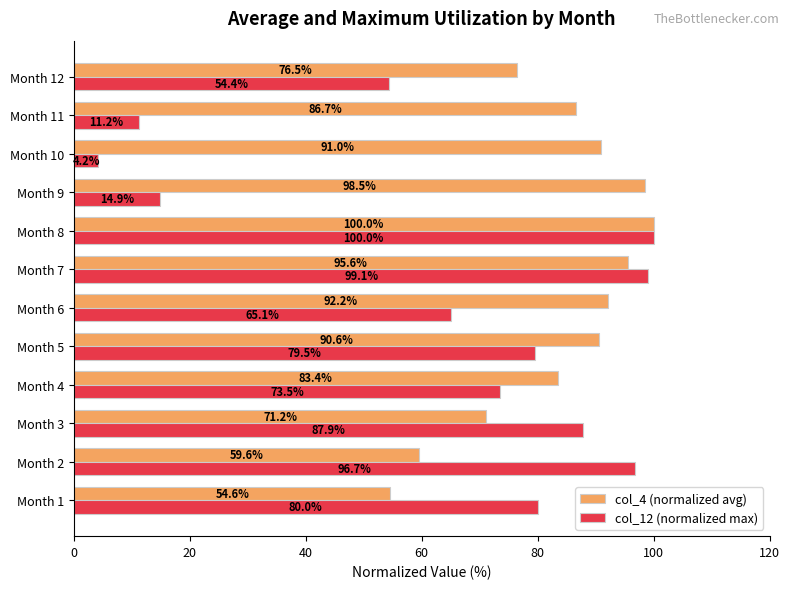

What is the highest value of the col_4 (normalized avg) series?

100.0